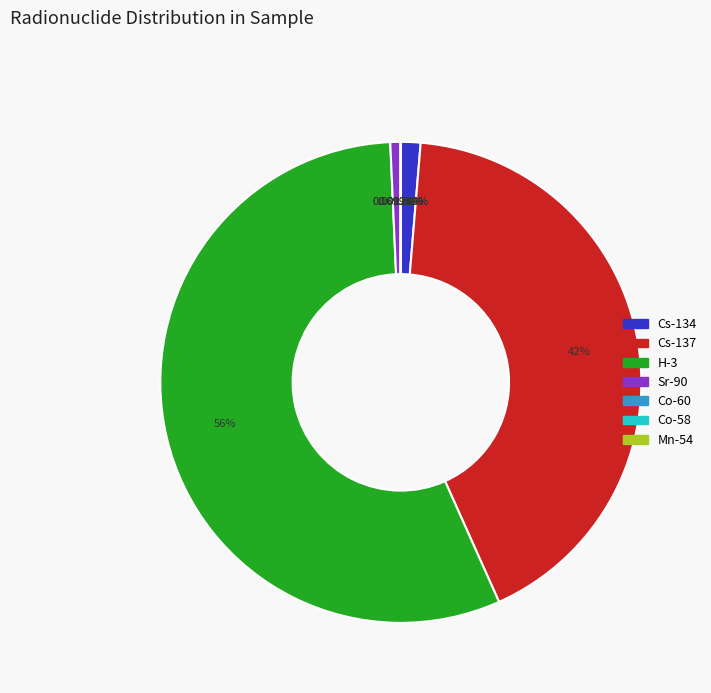

Which category has the biggest portion of the pie?

H-3